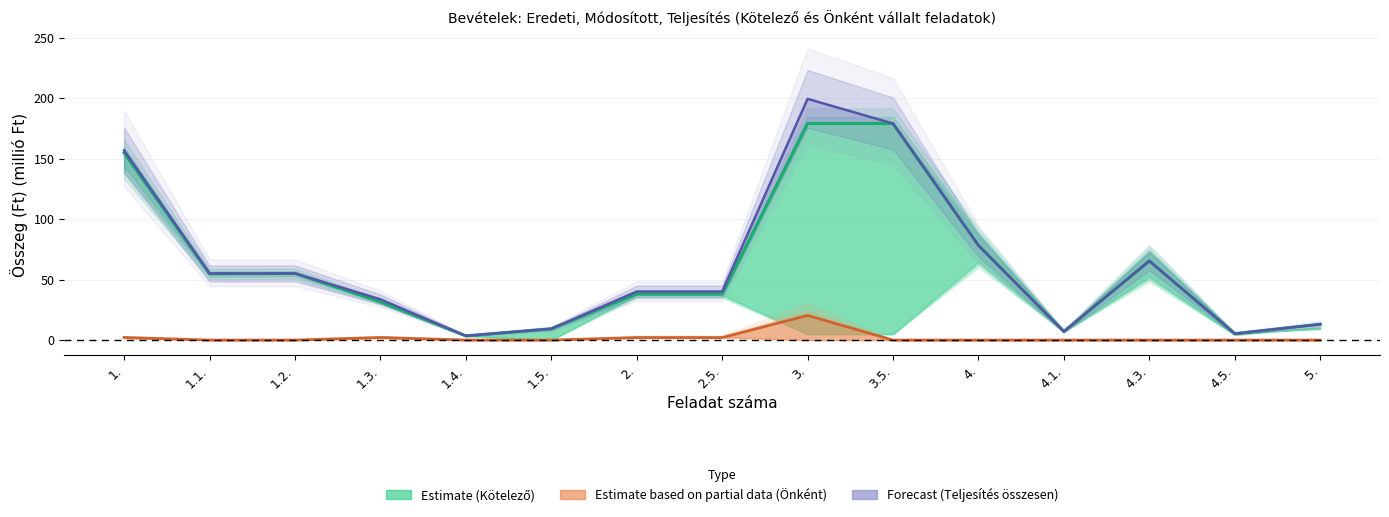

What is the label of the 13th point from the right?

1.2.